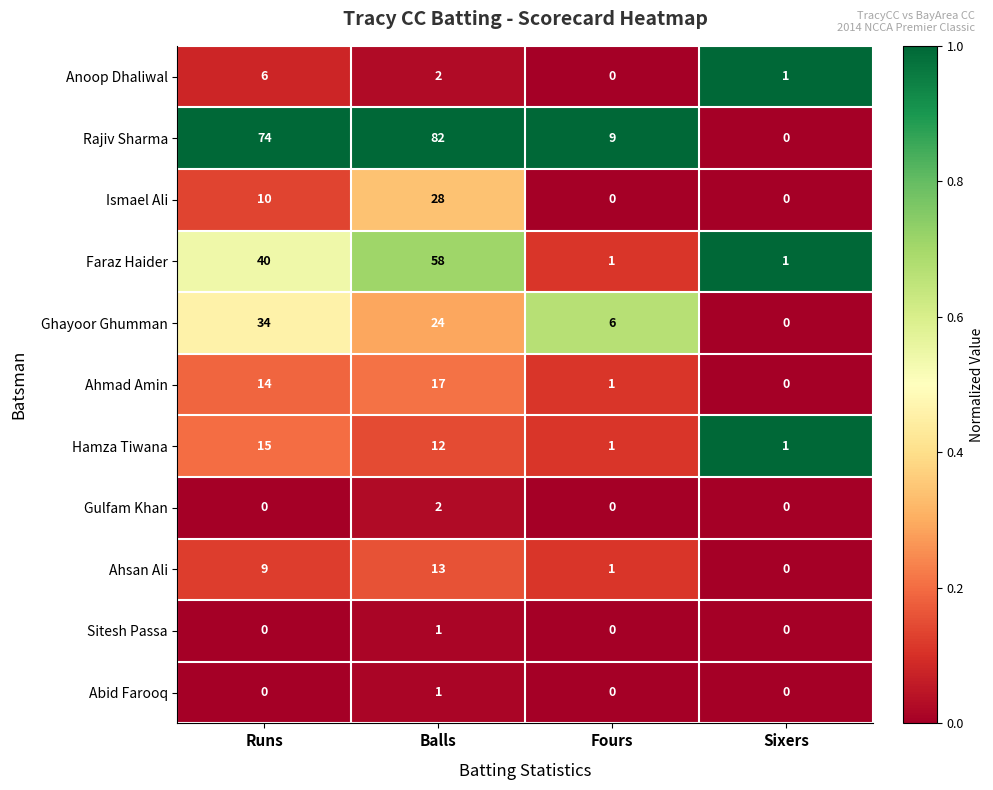

Which series has the largest range (max minus min)?

Rajiv Sharma